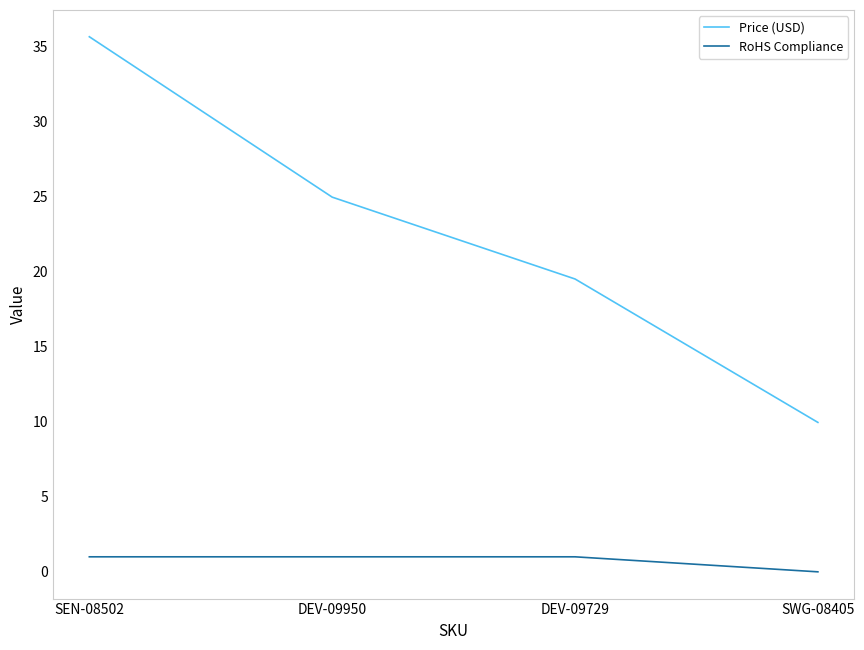

Rank the series by their maximum value, from highest to lowest.

Price (USD), RoHS Compliance